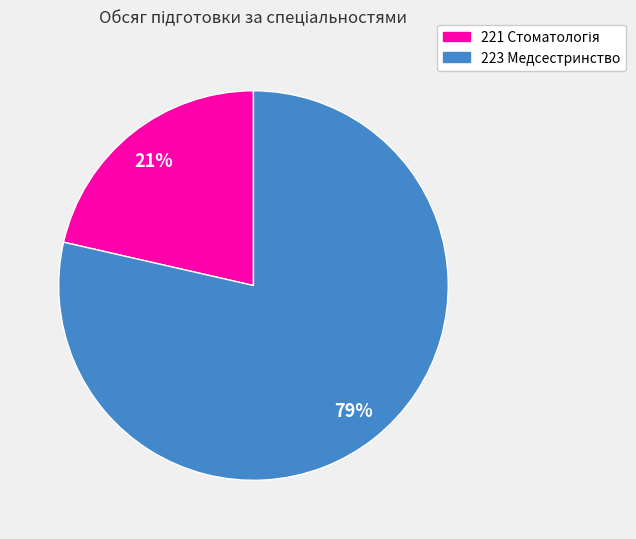

To the nearest percent, what portion does 223 Медсестринство represent?

79%